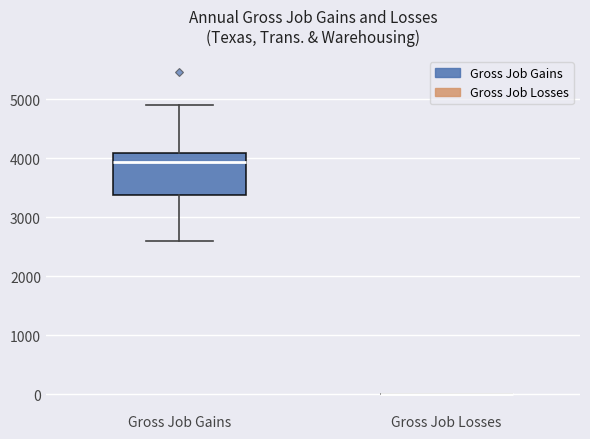

Which box is the tallest, from its lower edge to its upper edge?

Gross Job Gains